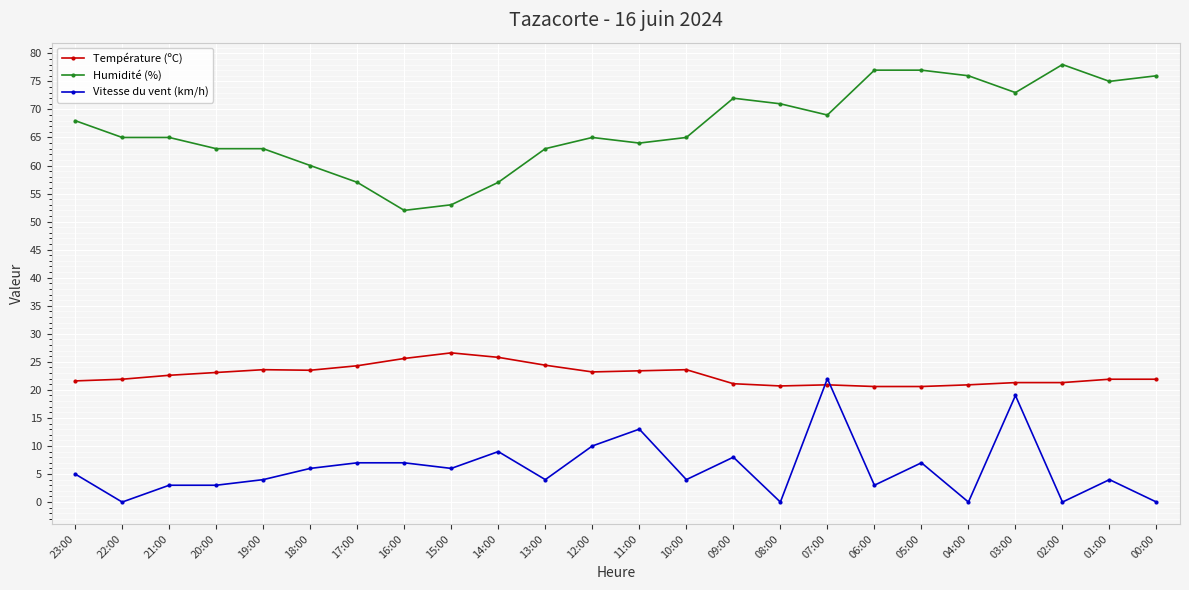

What is the spread (max minus min) of values at 08:00?

71.0